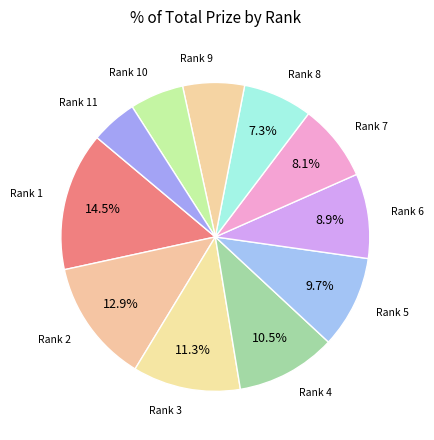

How many segments does this pie chart have?

11